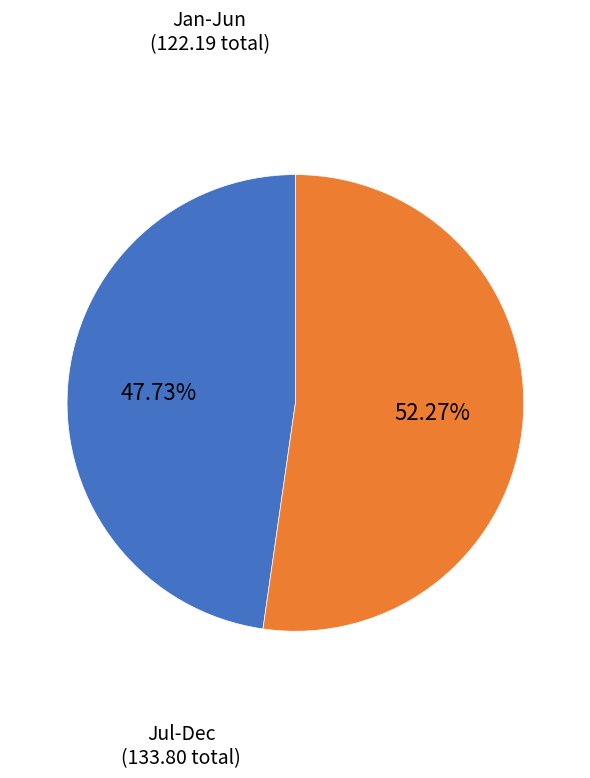

Is there any slice that represents more than half of the pie?

Yes